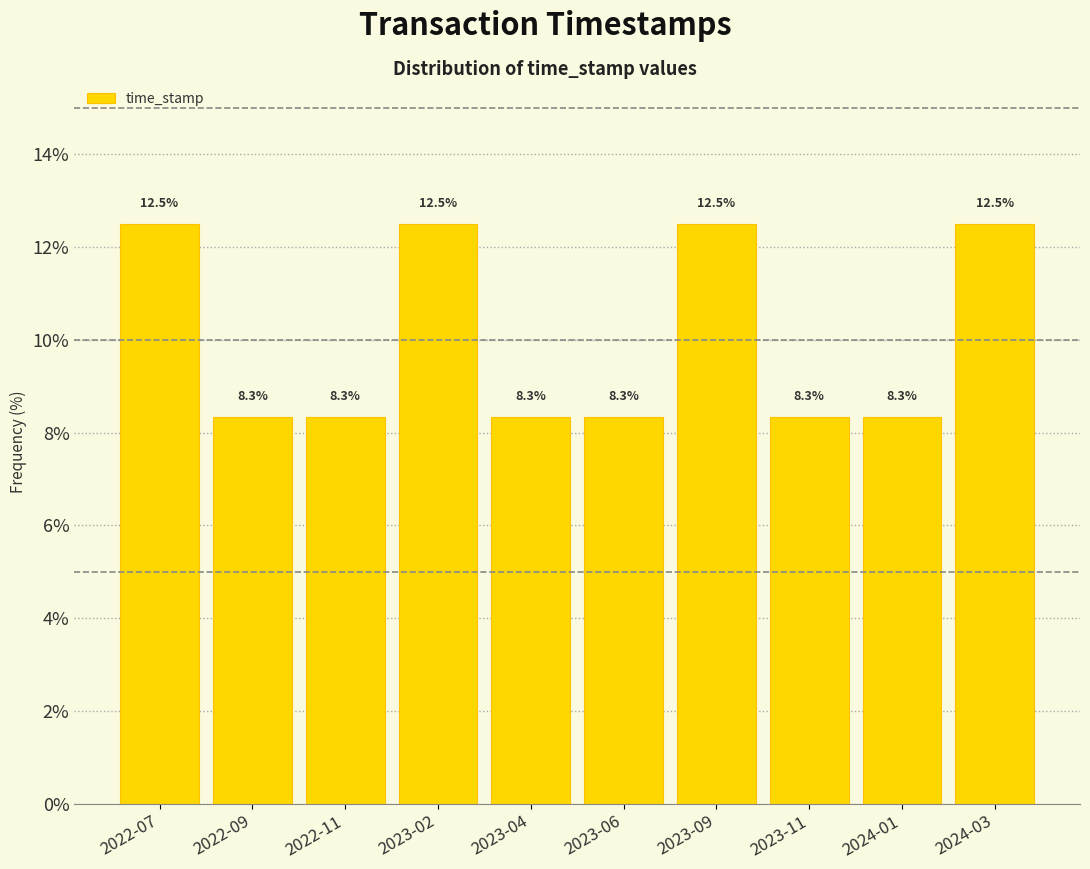

Reading left to right, list all the values displayed in this chart.

12.5	8.3	8.3	12.5	8.3	8.3	12.5	8.3	8.3	12.5